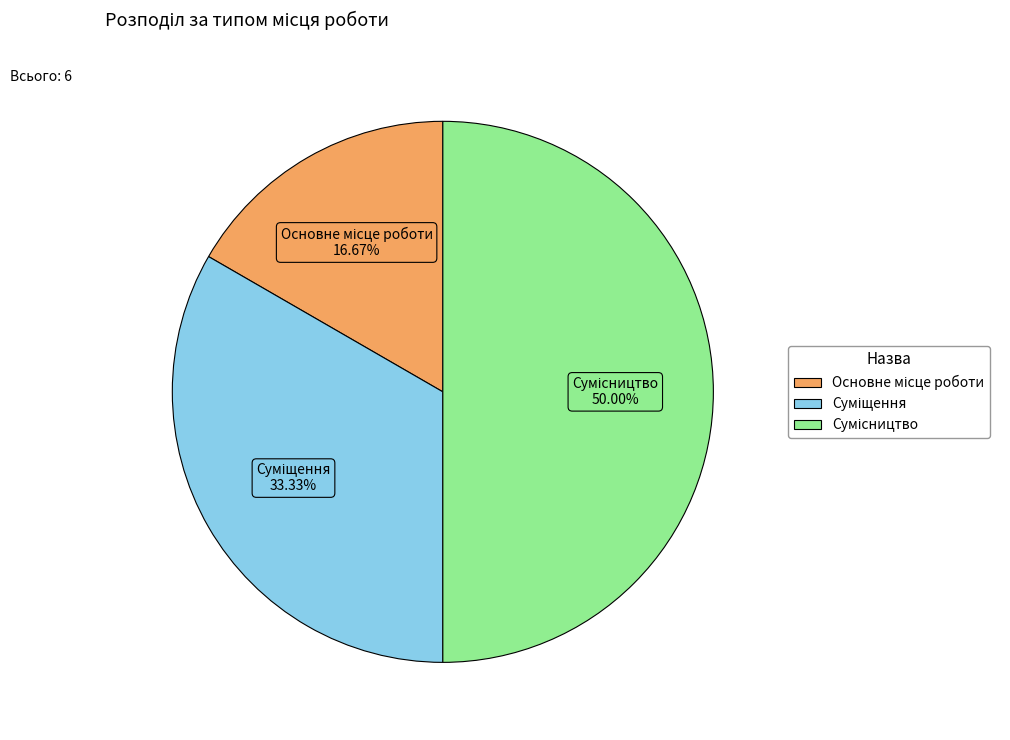

Which slice is the smallest?

Основне місце роботи